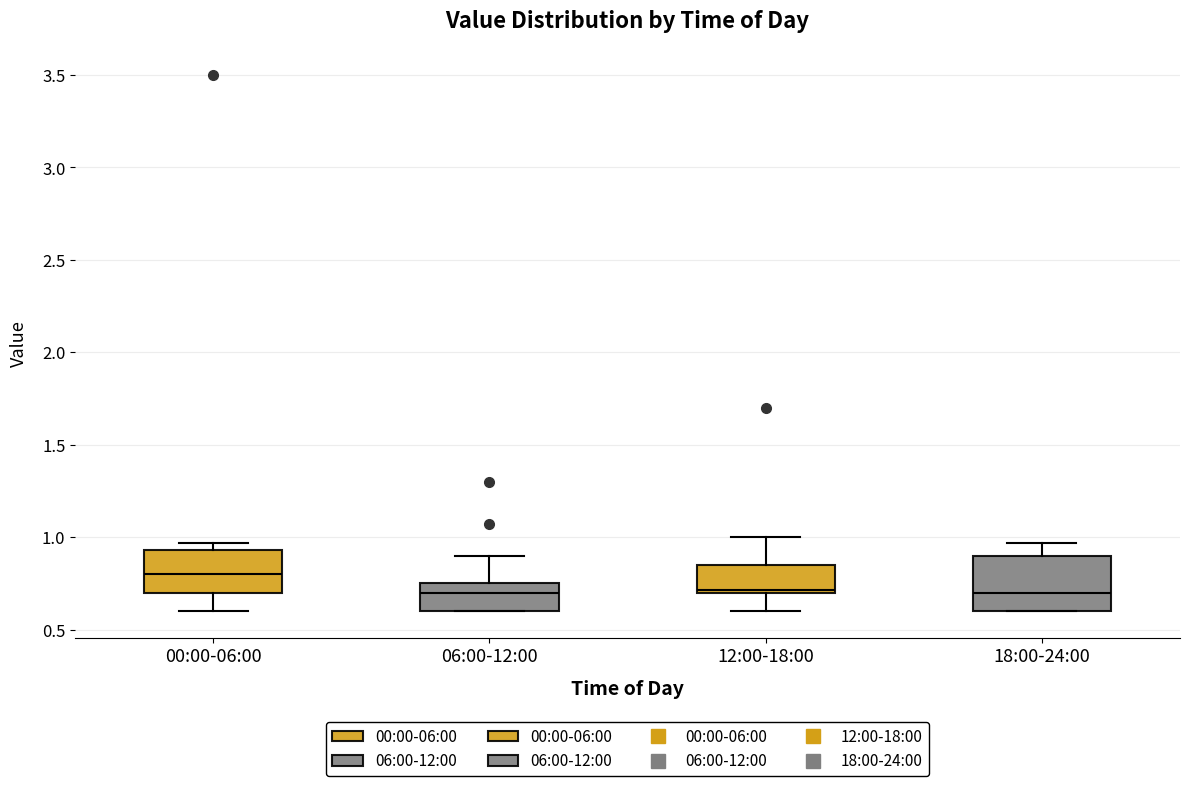

Reading left to right, read every box against the y-axis: the position of its median line, the range the box covers, and the ends of its whiskers. The values are not printed on the chart, so give them approximately, as read against the axis.

00:00-06:00: median 0.80, box 0.70 to 0.95, whiskers 0.60 to 0.95 (just above the box's upper edge)
06:00-12:00: median 0.70, box 0.60 to 0.75, whiskers 0.60 to 0.90
12:00-18:00: median 0.70 (just above the box's lower edge), box 0.70 to 0.85, whiskers 0.60 to 1.00
18:00-24:00: median 0.70, box 0.60 to 0.90, whiskers 0.60 to 0.95